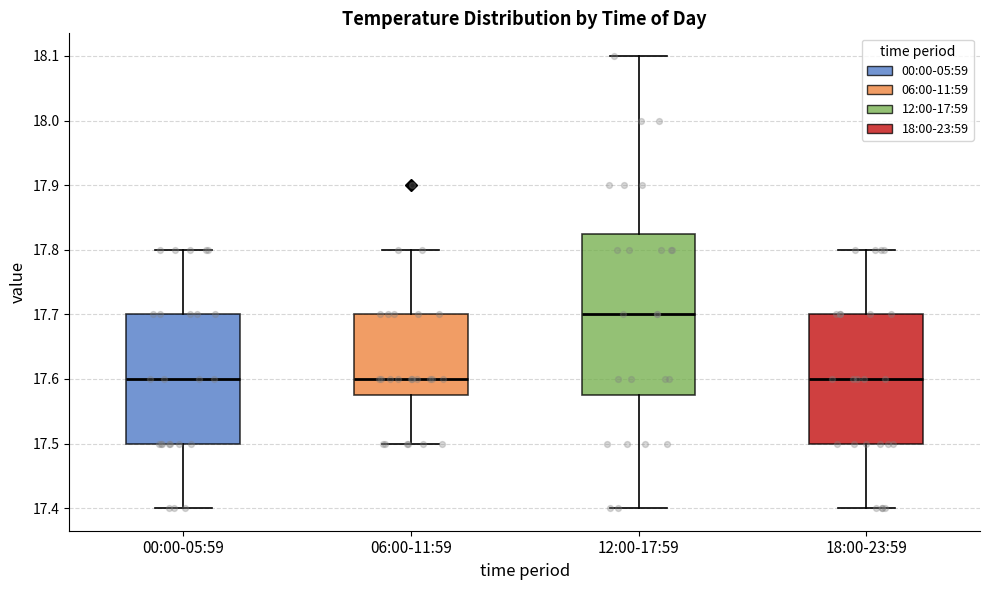

Reading left to right, transcribe this box plot: for each box, give where its median line is, the range the box spans, and where its two whiskers end, as read against the y-axis. The values are not printed on the chart, so give them approximately, as read against the axis.

00:00-05:59: median 17.60, box 17.50 to 17.70, whiskers 17.40 to 17.80
06:00-11:59: median 17.60, box 17.58 to 17.70, whiskers 17.50 to 17.80
12:00-17:59: median 17.70, box 17.58 to 17.83, whiskers 17.40 to 18.10
18:00-23:59: median 17.60, box 17.50 to 17.70, whiskers 17.40 to 17.80